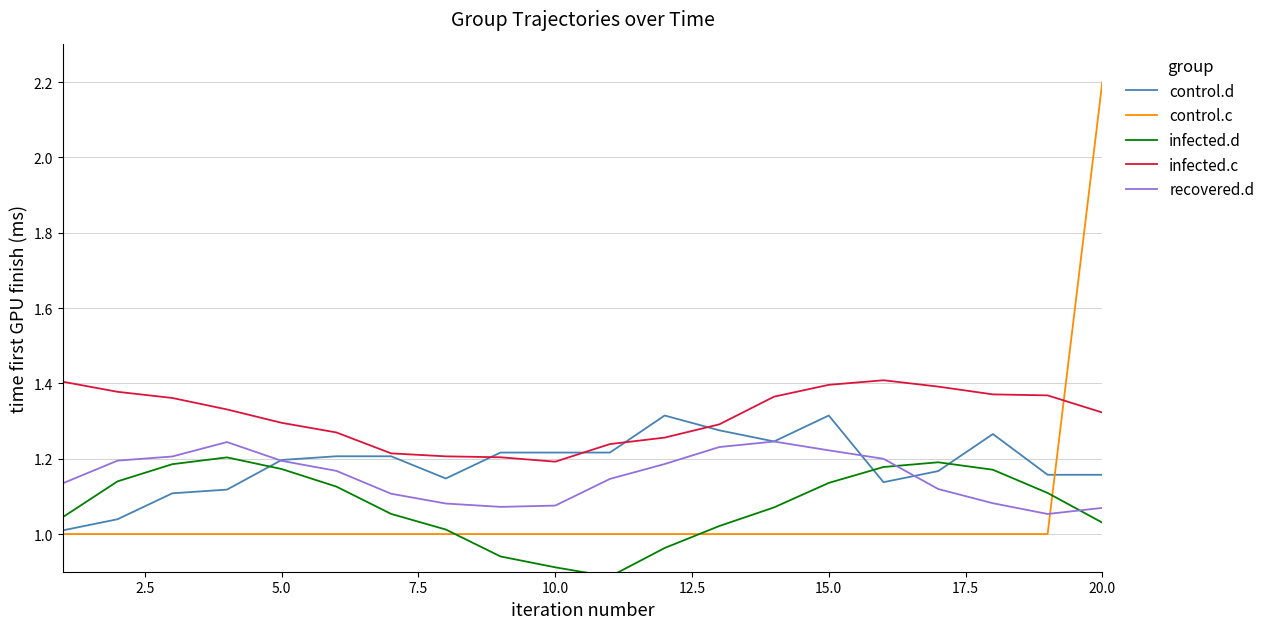

What is the maximum value for control.c?

2.2